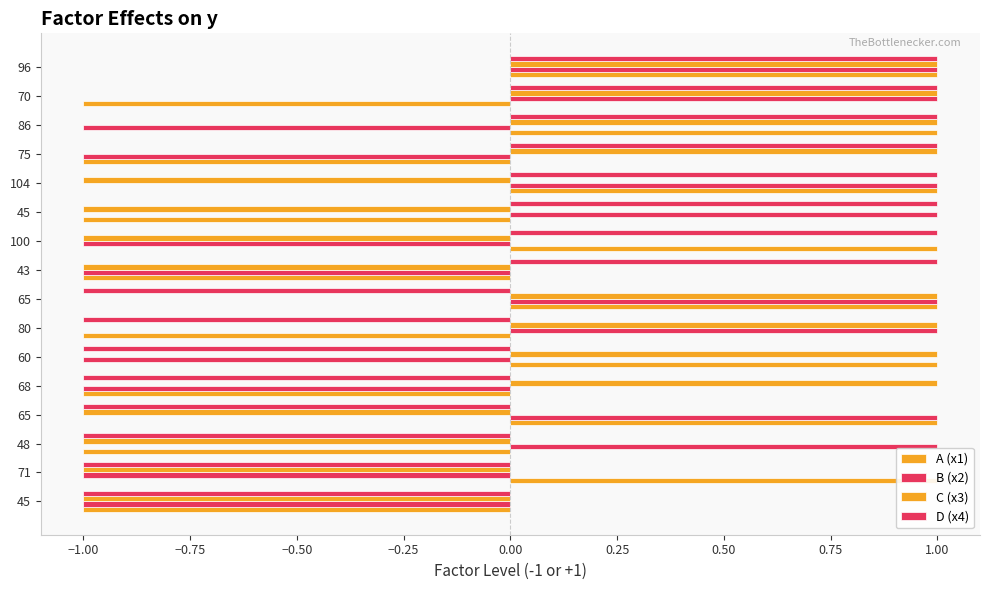

Reading left to right, what are all the values shown in this chart?

A (x1): -1	1	-1	1	-1	1	-1	1	-1	1	-1	1	-1	1	-1	1
B (x2): -1	-1	1	1	-1	-1	1	1	-1	-1	1	1	-1	-1	1	1
C (x3): -1	-1	-1	-1	1	1	1	1	-1	-1	-1	-1	1	1	1	1
D (x4): -1	-1	-1	-1	-1	-1	-1	-1	1	1	1	1	1	1	1	1